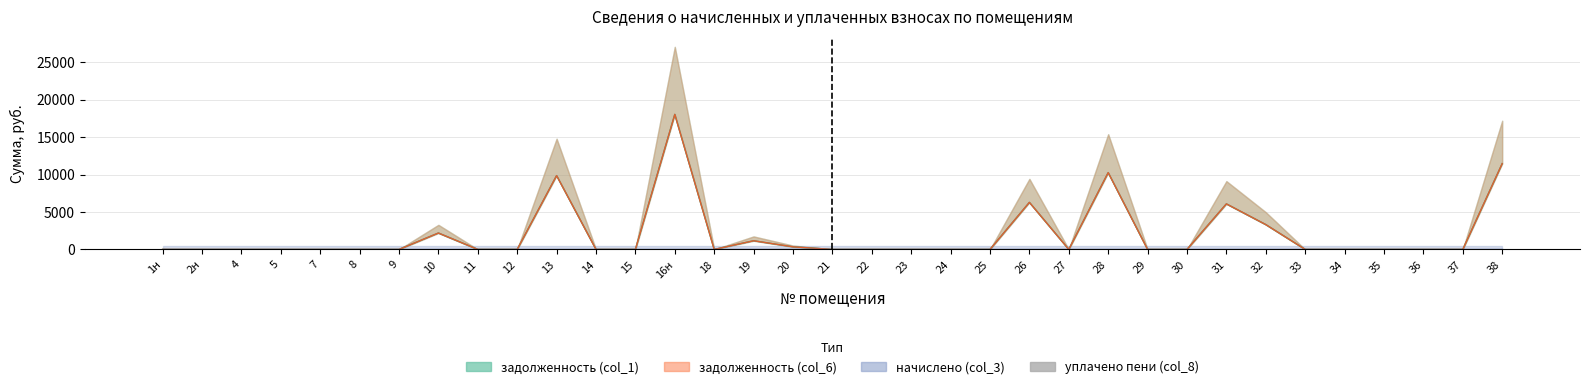

Which has a higher value, 15 or 37?

15